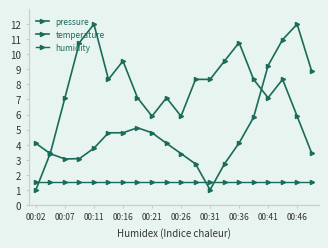

How many distinct data groups are displayed?

3